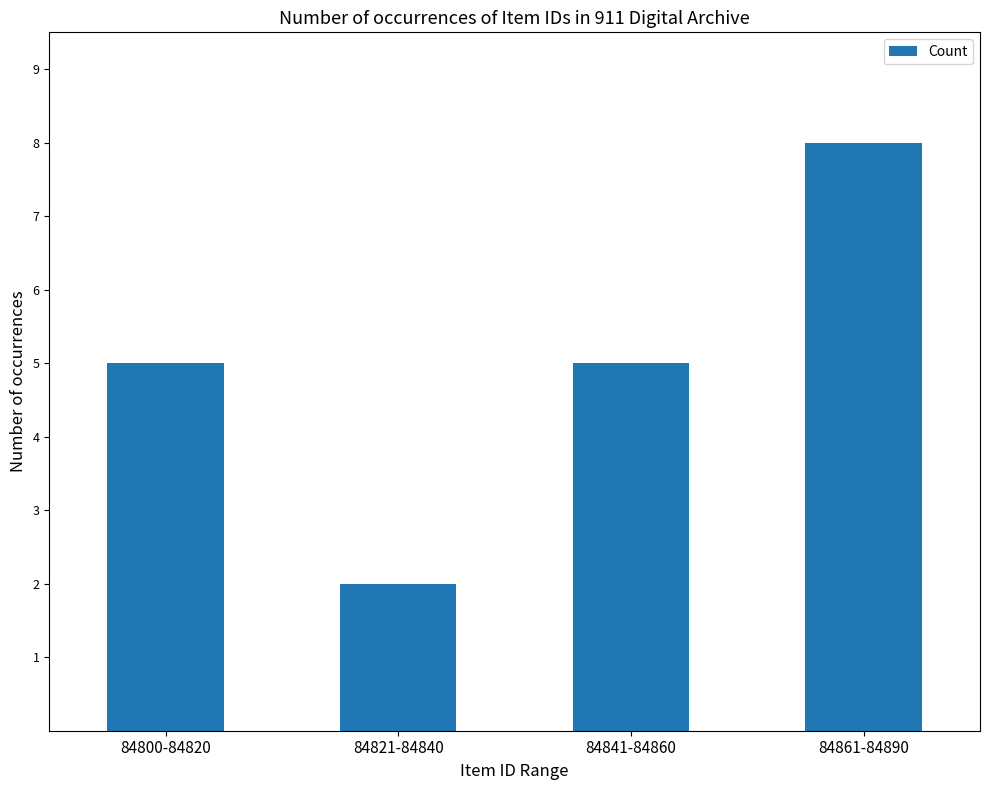

What is the average value?

5